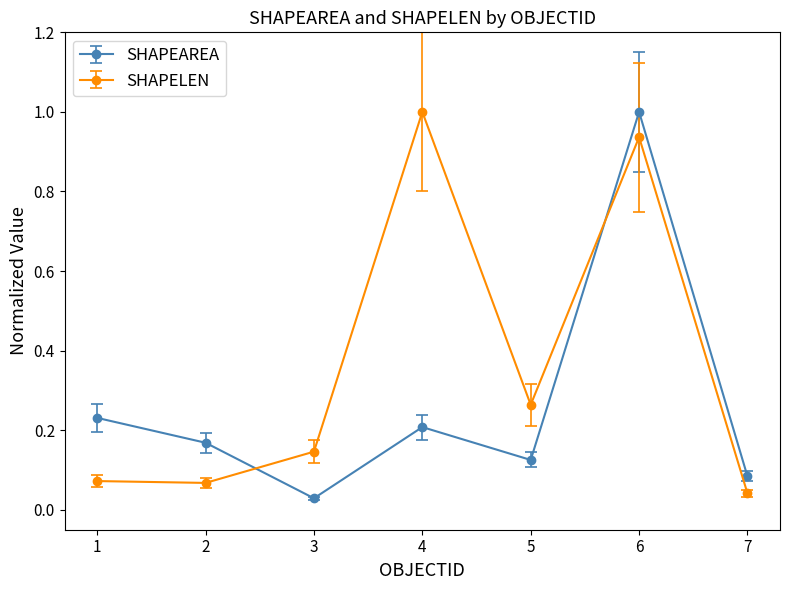

At how many categories does at least one series exceed 0?

7